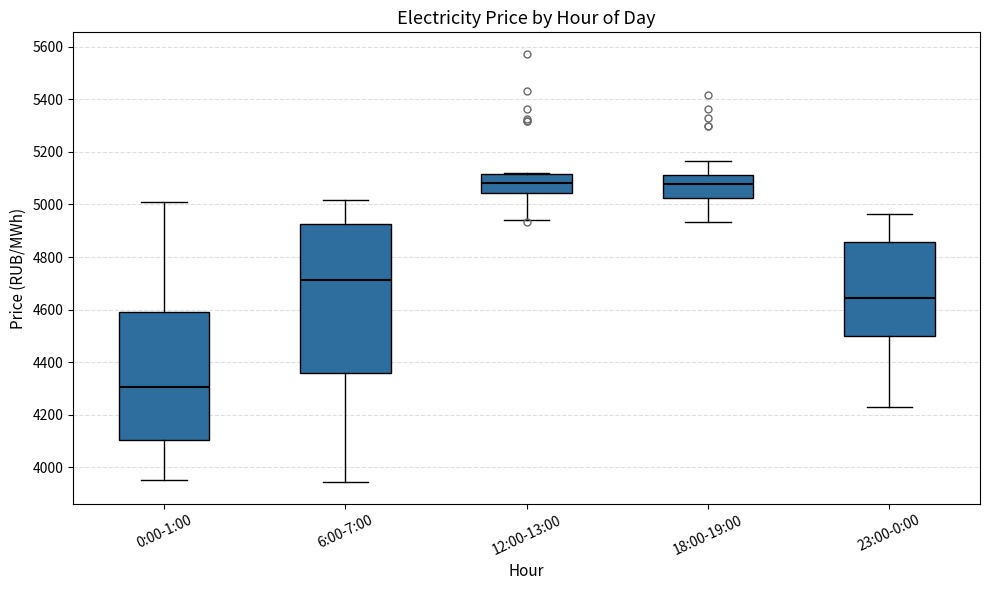

Where does the median line of the box for 6:00-7:00 sit on the y-axis? The values are not printed on the chart, so give them approximately, as read against the axis.

4720